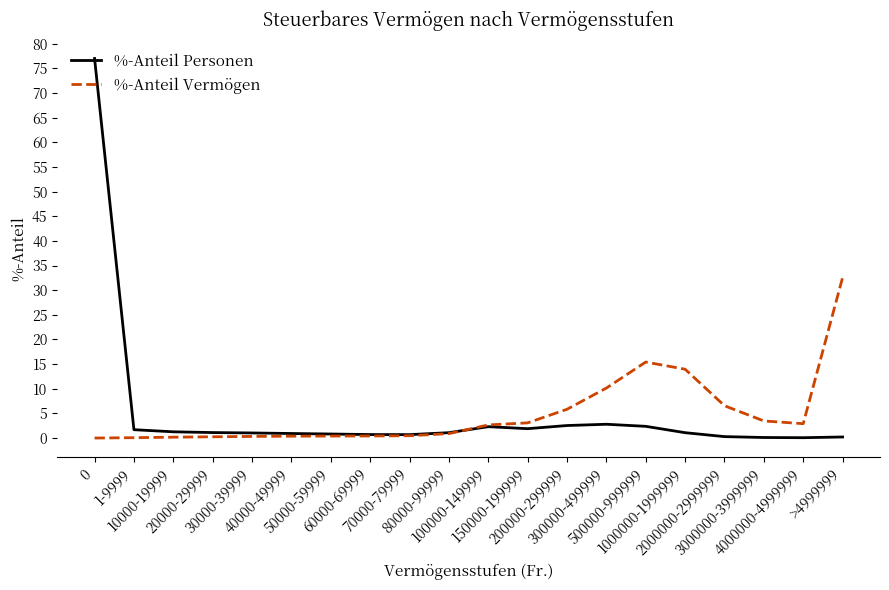

At 4000000-4999999, list the series in order from smallest to largest.

%-Anteil Personen, %-Anteil Vermögen